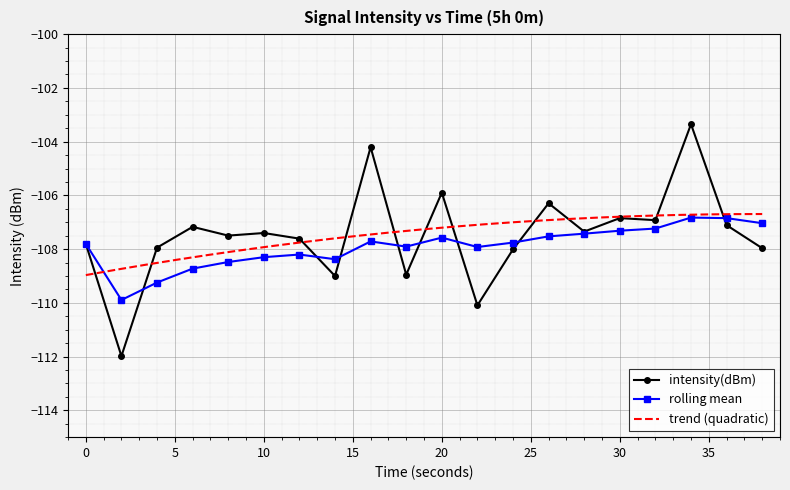

What is the difference between the highest and lowest values at 32?

0.3